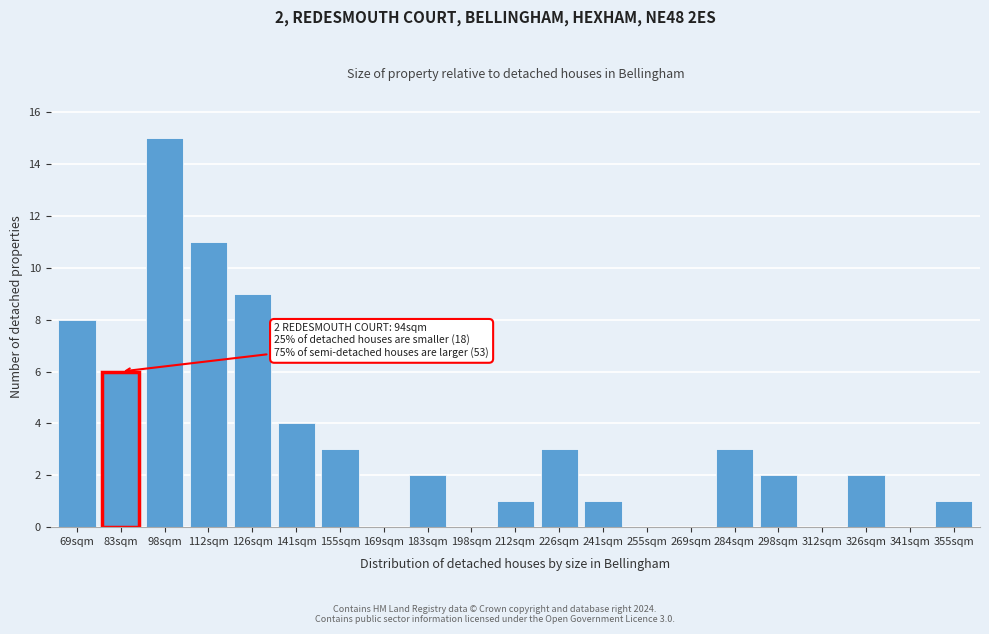

Reading left to right, what are all the values shown in this chart?

69sqm=8	83sqm=6	98sqm=15	112sqm=11	126sqm=9	141sqm=4	155sqm=3	169sqm=0	183sqm=2	198sqm=0	212sqm=1	226sqm=3	241sqm=1	255sqm=0	269sqm=0	284sqm=3	298sqm=2	312sqm=0	326sqm=2	341sqm=0	355sqm=1